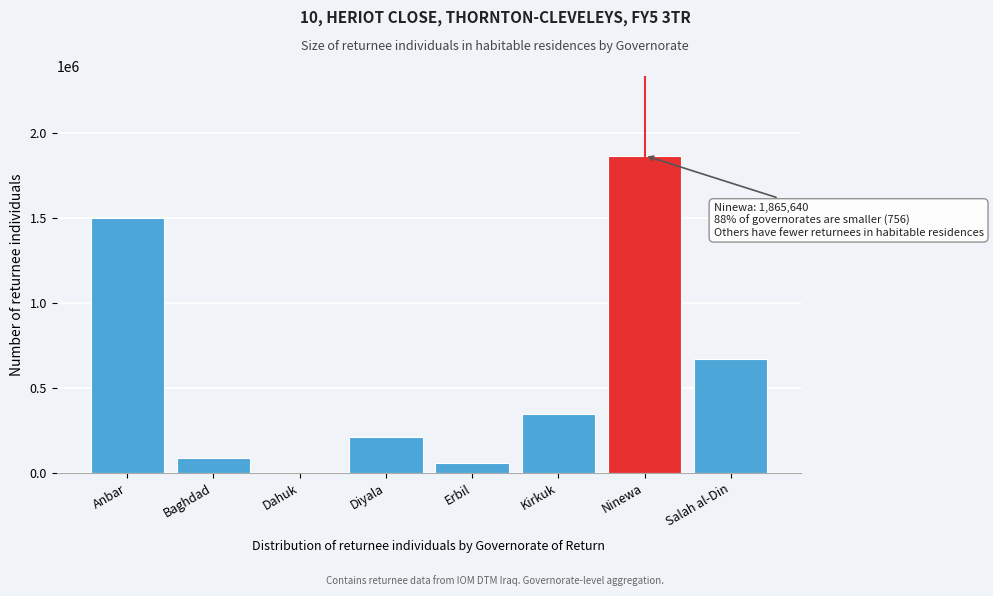

Reading left to right, extract all data points from this chart.

Anbar=1500750	Baghdad=88158	Dahuk=756	Diyala=213912	Erbil=60582	Kirkuk=347400	Ninewa=1865640	Salah al-Din=667380